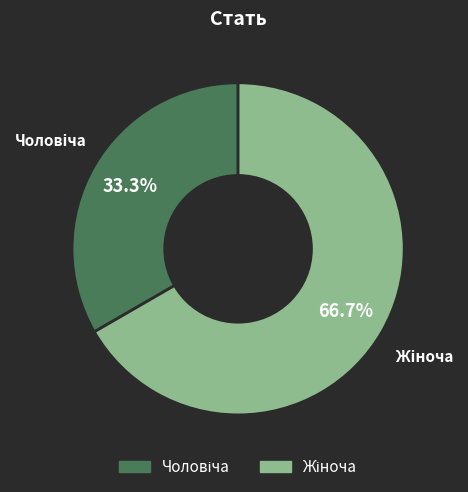

To the nearest percent, what is the average slice percentage?

50%